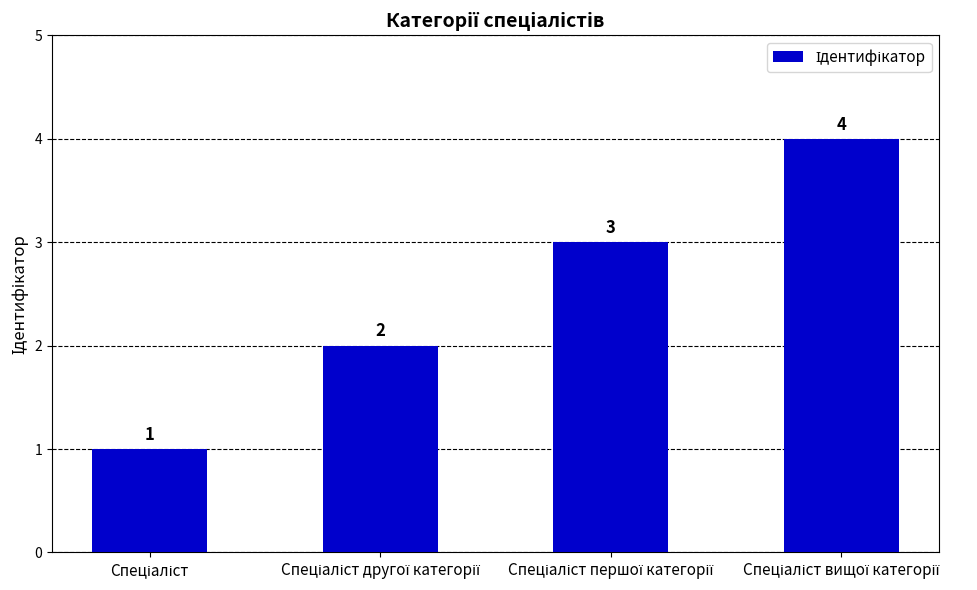

What is the value of the 4th bar from the left?

4